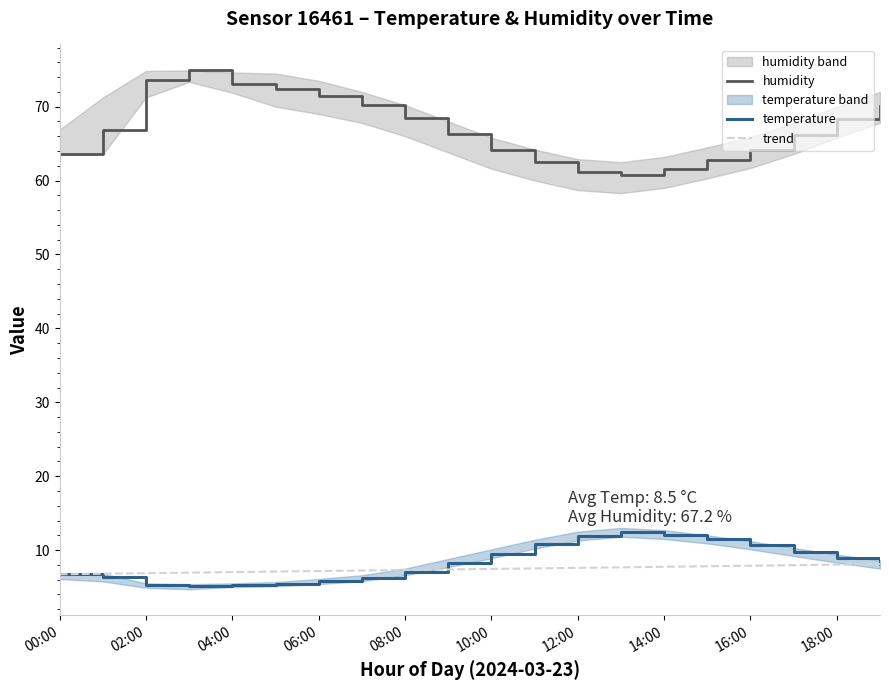

True or false: humidity and temperature cross at least once.

False